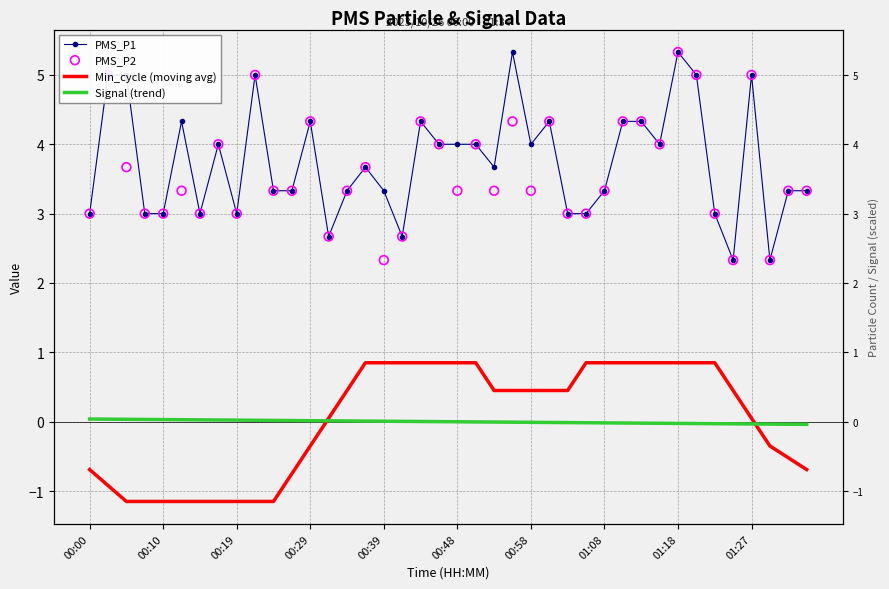

What are all the series names shown in the legend?

PMS_P1, Min_cycle (moving avg), Signal (trend), PMS_P2